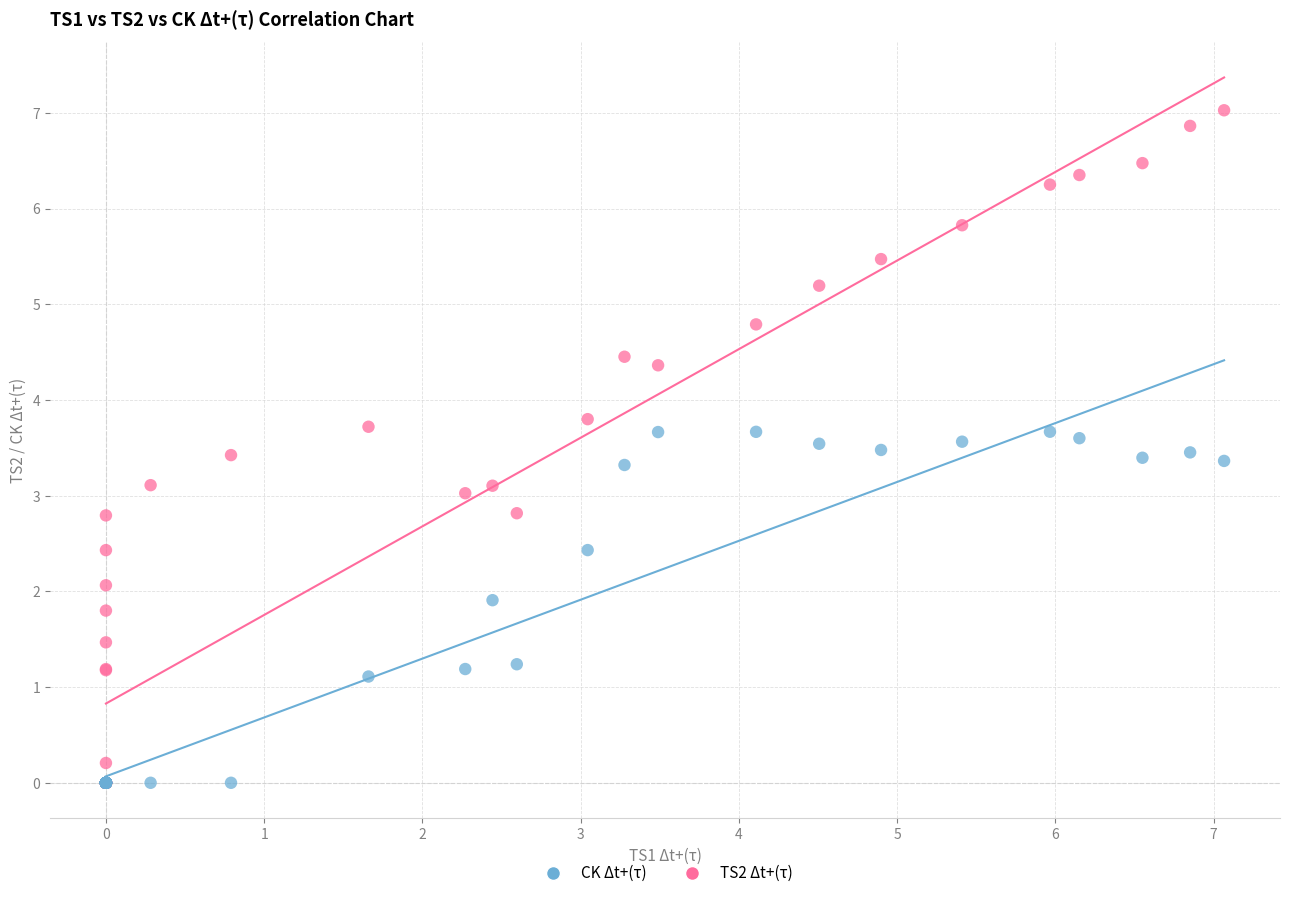

Which series reaches the maximum Y coordinate?

TS2 Δt+(τ)